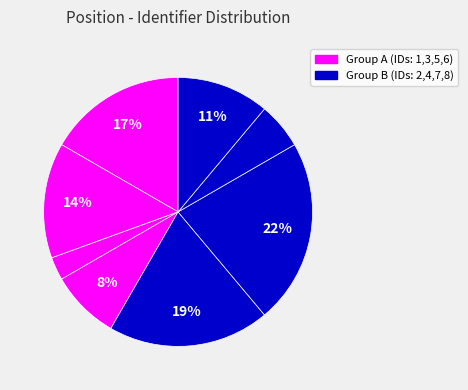

To the nearest percent, what is the difference between the largest and smallest slice percentages?

19%